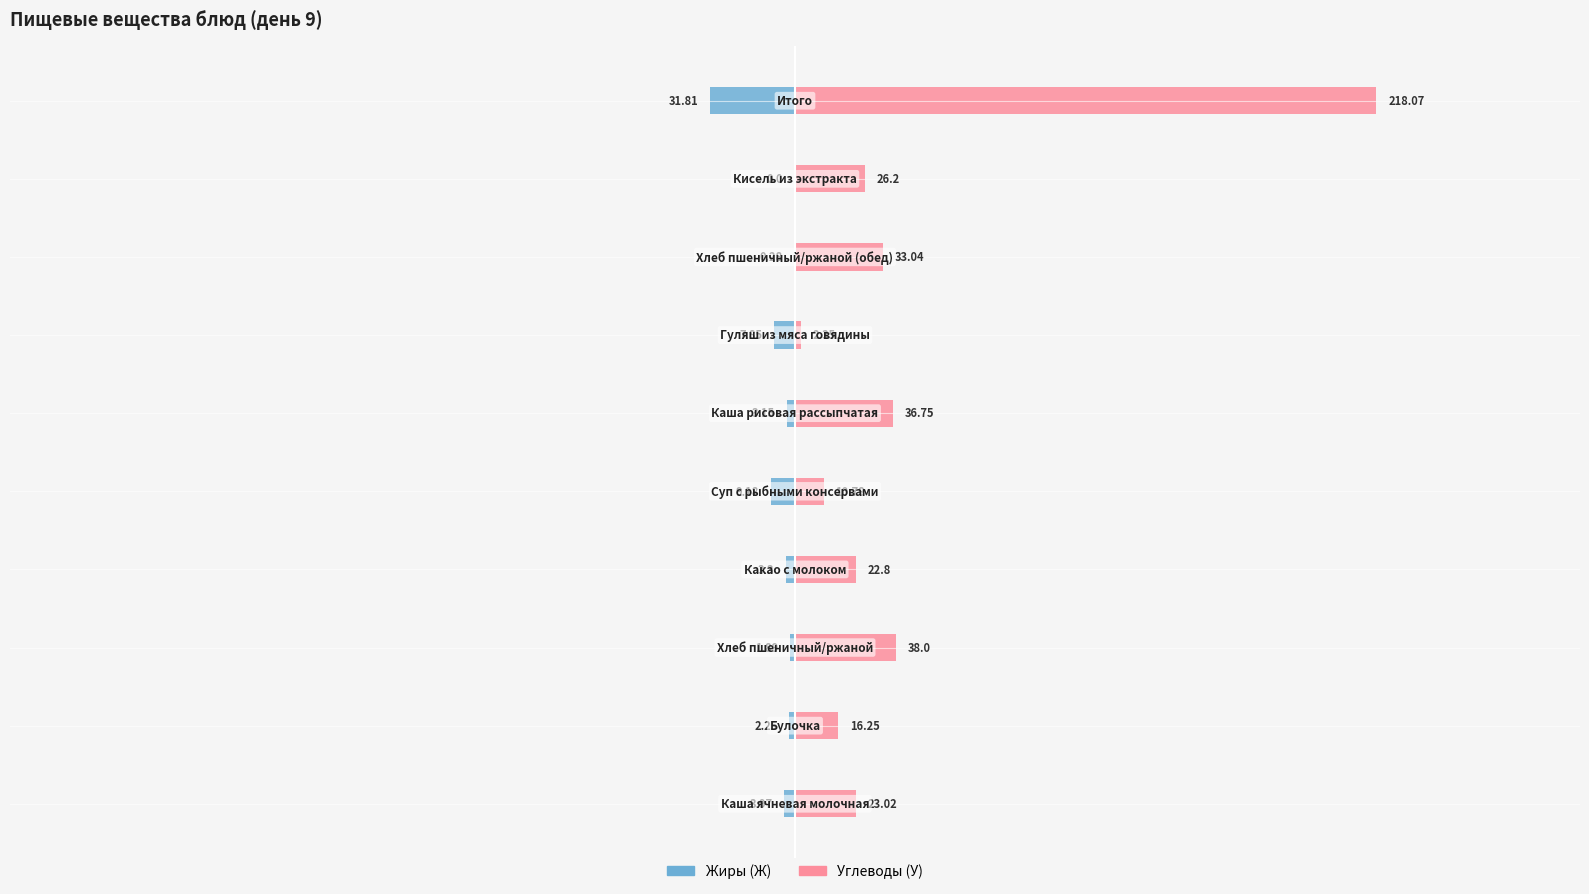

True or false: Жиры (Ж) has a value of -0.6 at 3.

False